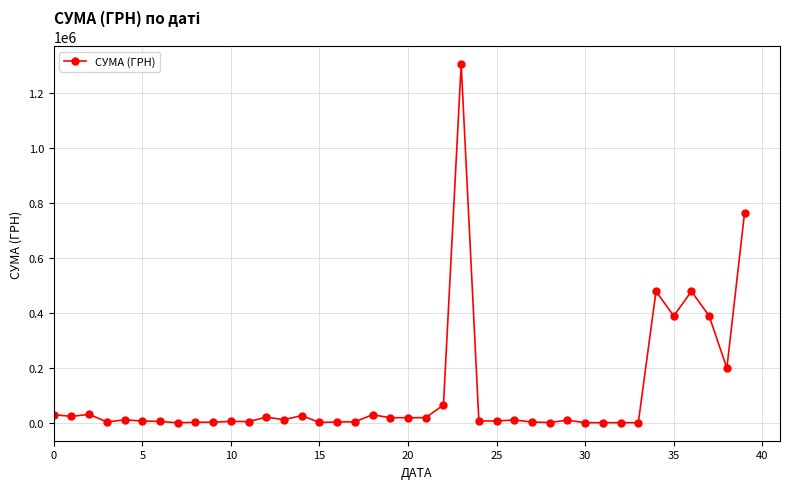

How many values exceed 10228?

20